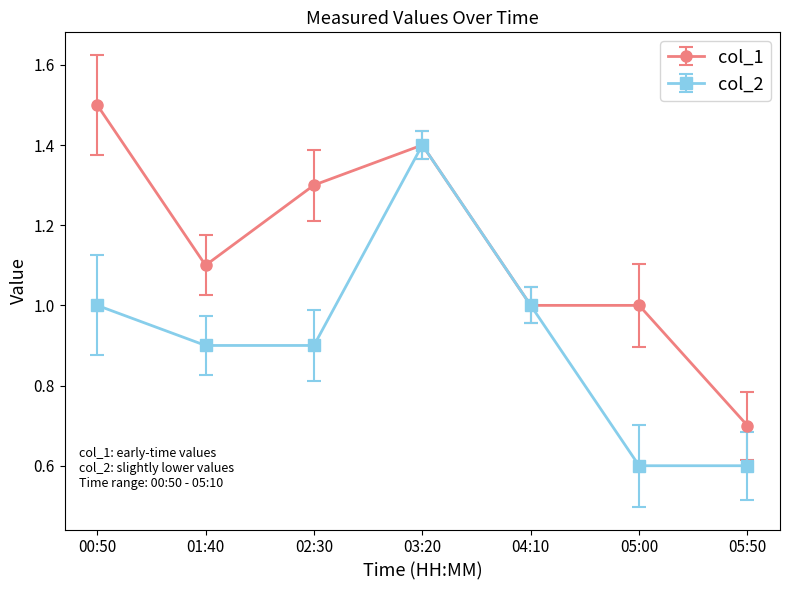

Reading left to right, extract all data points from this chart.

col_1: 00:50=1.5	01:40=1.1	02:30=1.3	03:20=1.4	04:10=1.0	05:00=1.0	05:50=0.7
col_2: 00:50=1.0	01:40=0.9	02:30=0.9	03:20=1.4	04:10=1.0	05:00=0.6	05:50=0.6